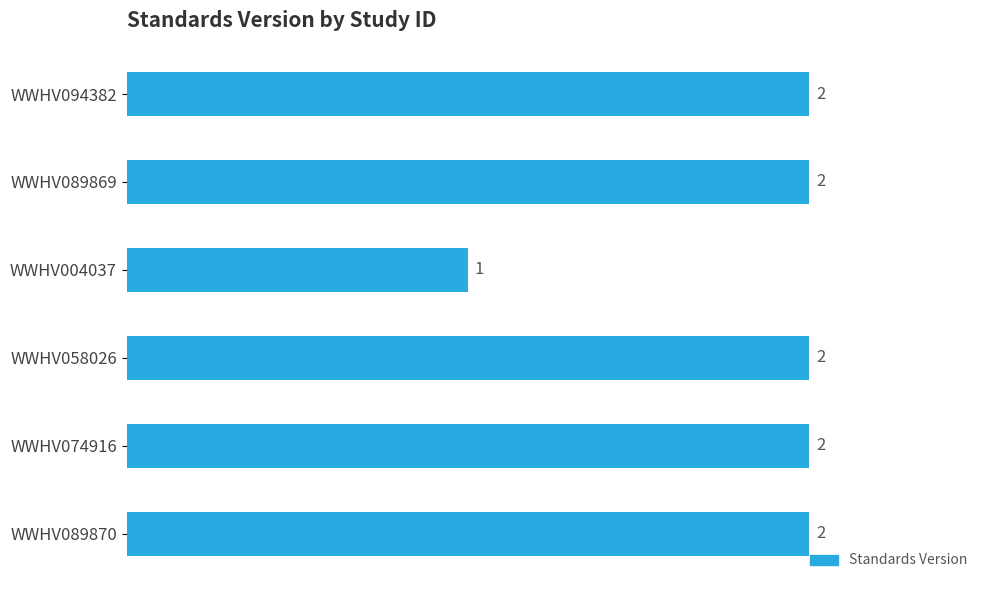

True or false: the data shows 3 at WWHV089869.

False